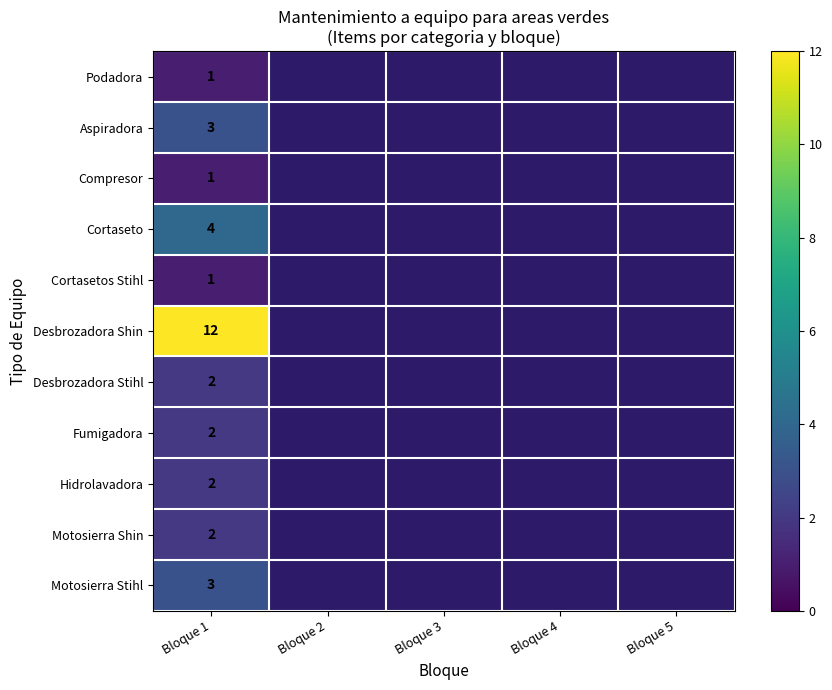

Is it true that Cortaseto equals 3 at Bloque 1?

False